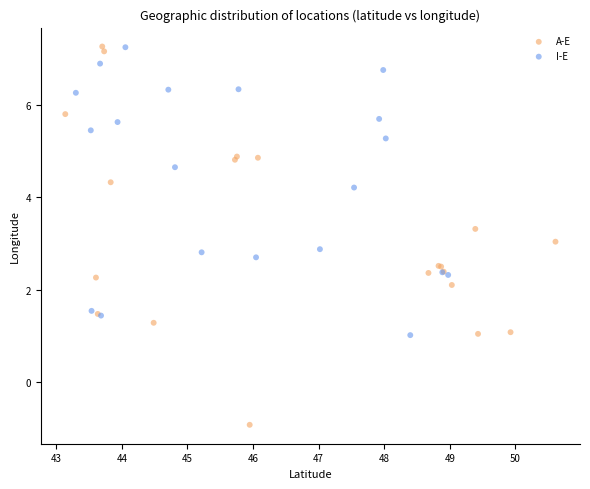

Which series has the widest spread of Y values?

A-E